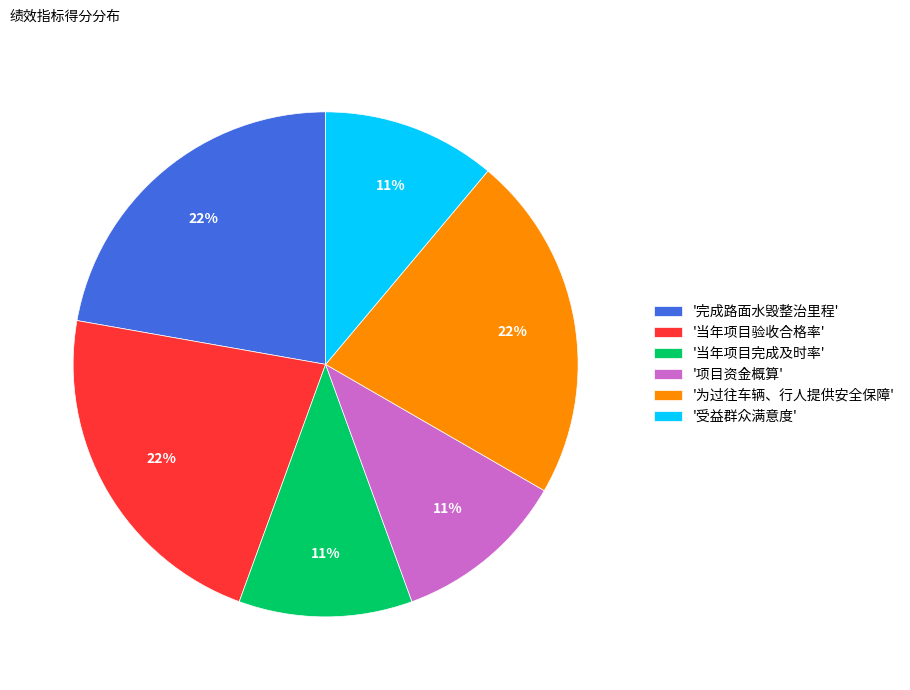

Approximately how many times larger is the value at '受益群众满意度' compared to '为过往车辆、行人提供安全保障'?

0.5